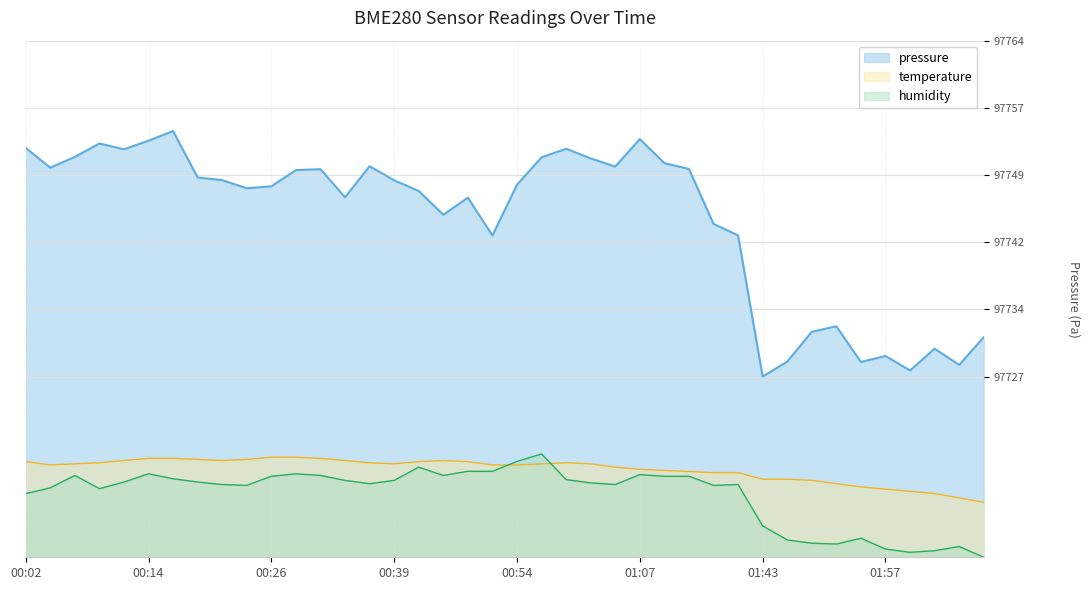

The chart shows a value of 97748.7 at 00:39. True or false?

True